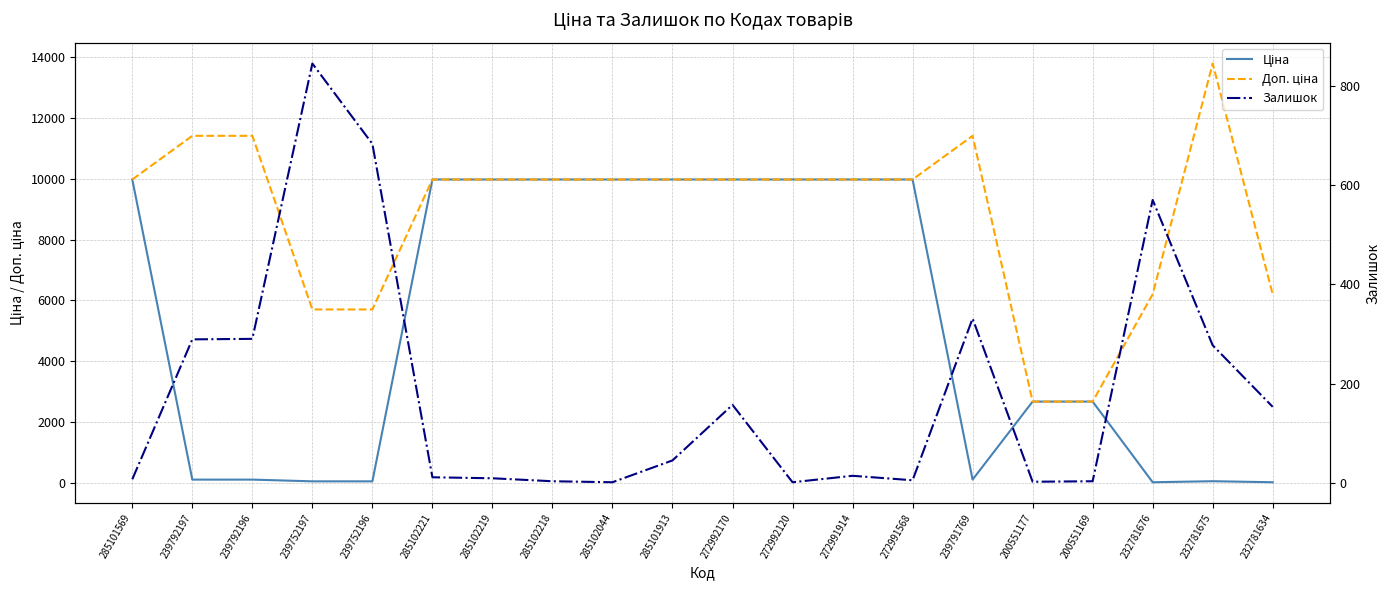

What position from the right is 200551169?

4